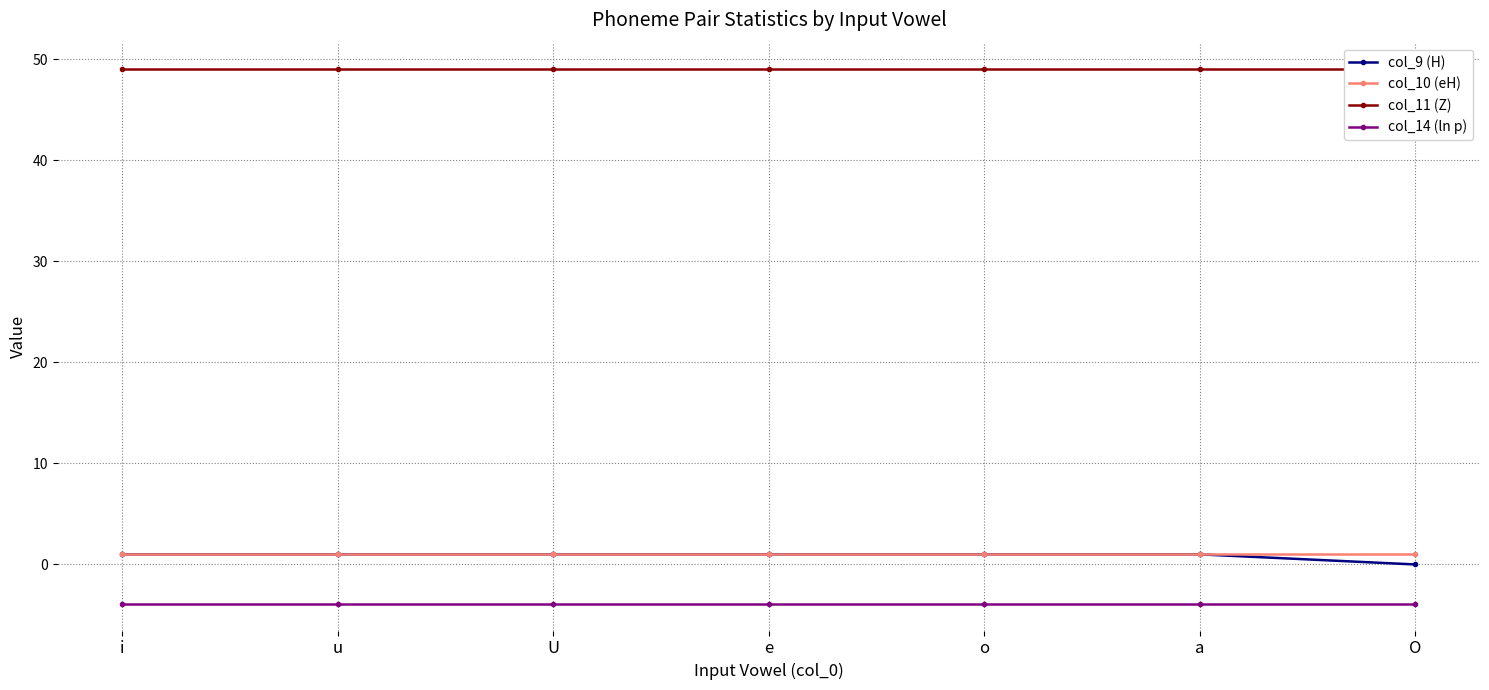

True or false: col_11 (Z) has more than 2 points higher than both neighbors.

False